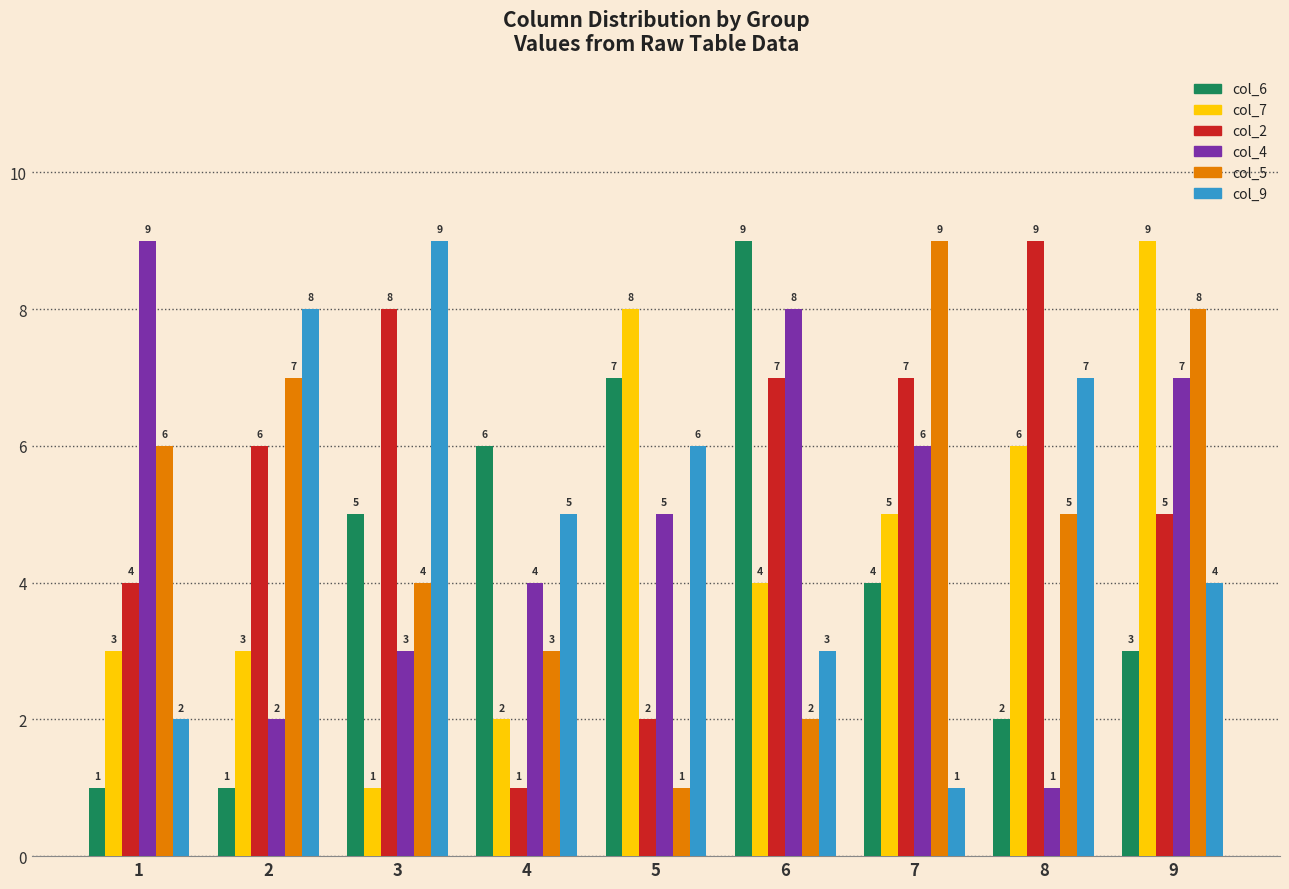

Reading left to right, extract all data points from this chart.

col_6: 1	1	5	6	7	9	4	2	3
col_7: 3	3	1	2	8	4	5	6	9
col_2: 4	6	8	1	2	7	7	9	5
col_4: 9	2	3	4	5	8	6	1	7
col_5: 6	7	4	3	1	2	9	5	8
col_9: 2	8	9	5	6	3	1	7	4